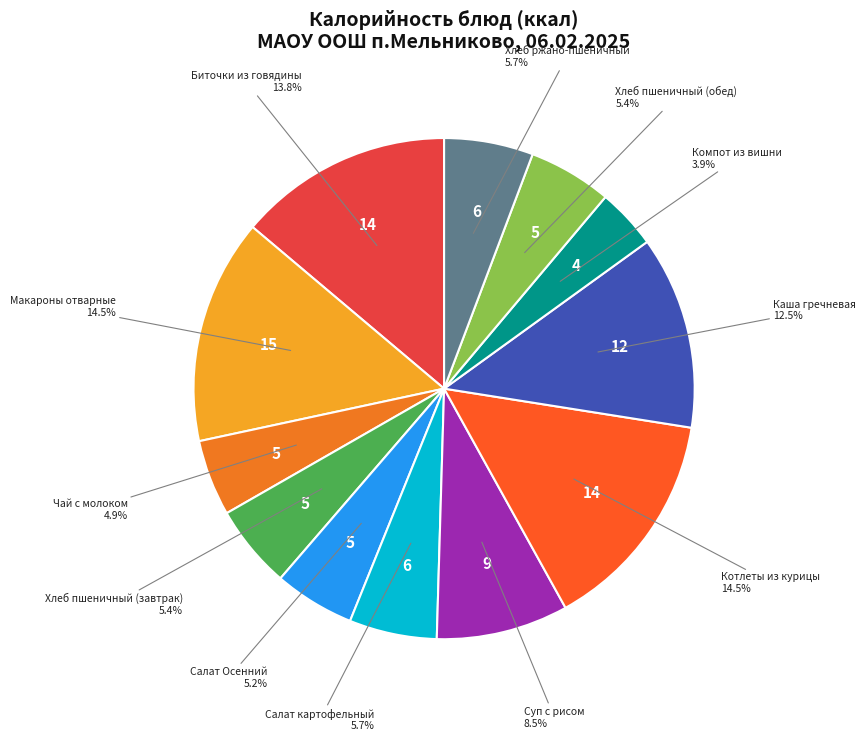

How many segments does this pie chart have?

12